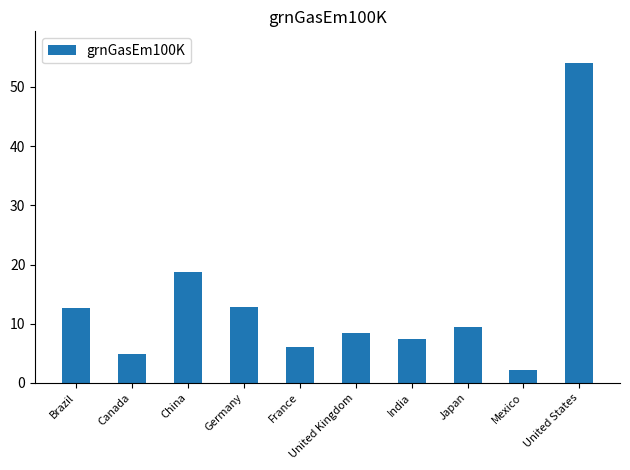

Is it true that the value at China is 32.4?

False